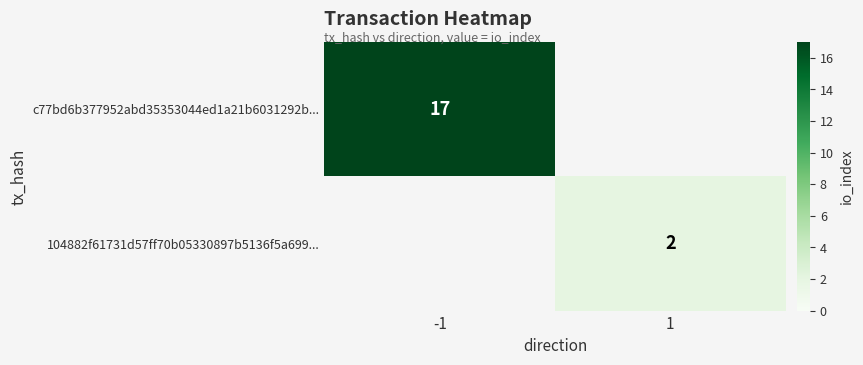

The value of 104882f61731d57ff70b05330897b5136f5a699... at 1 is 1. True or false?

False